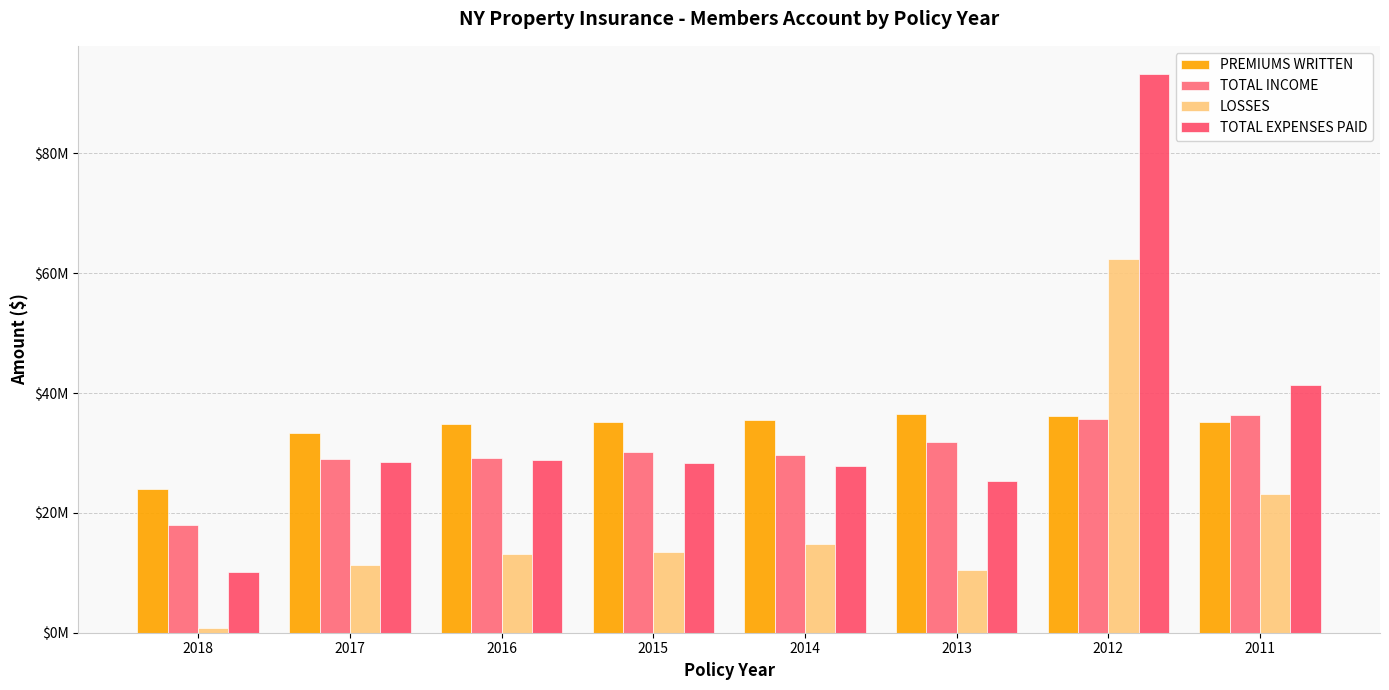

What is the difference between the second highest and minimum values in the LOSSES series?

22316056